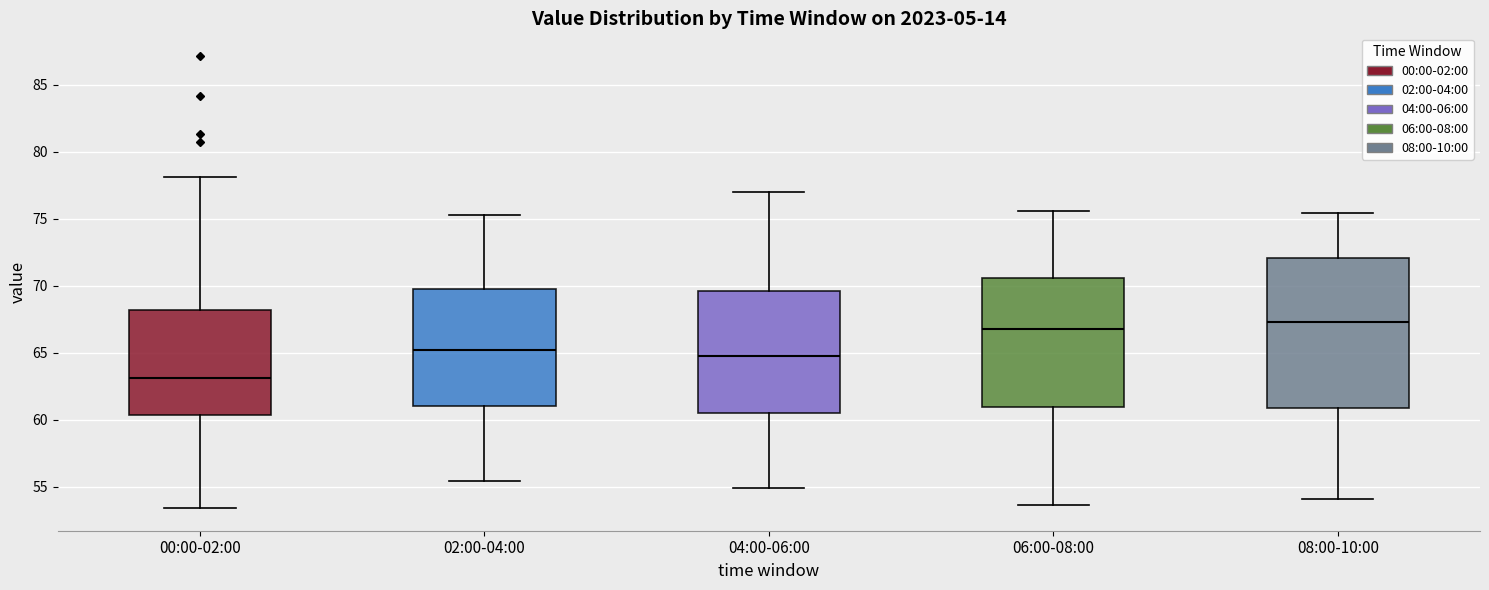

Which box has the lowest median line?

00:00-02:00